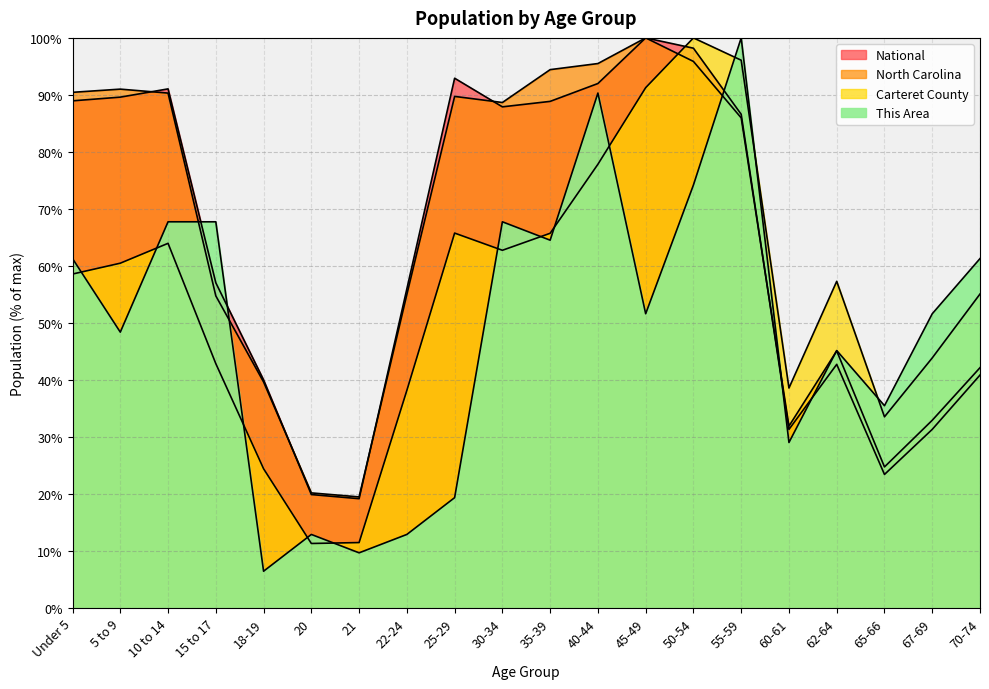

Which series has the widest spread of values?

This Area